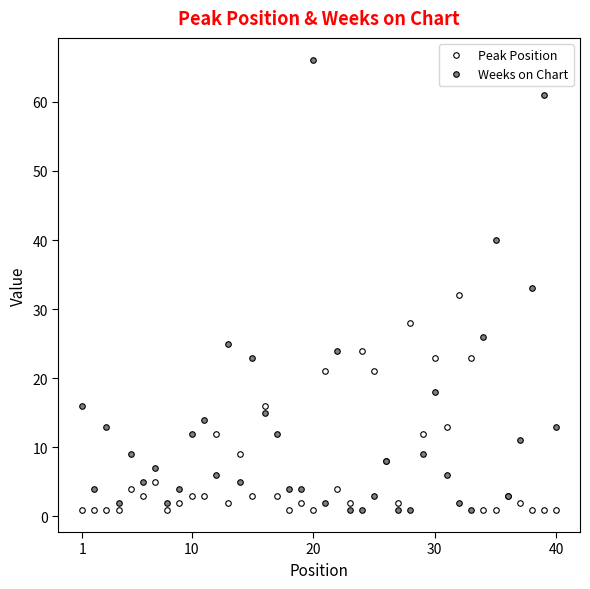

Is this an area chart (filled region under the line)?

No